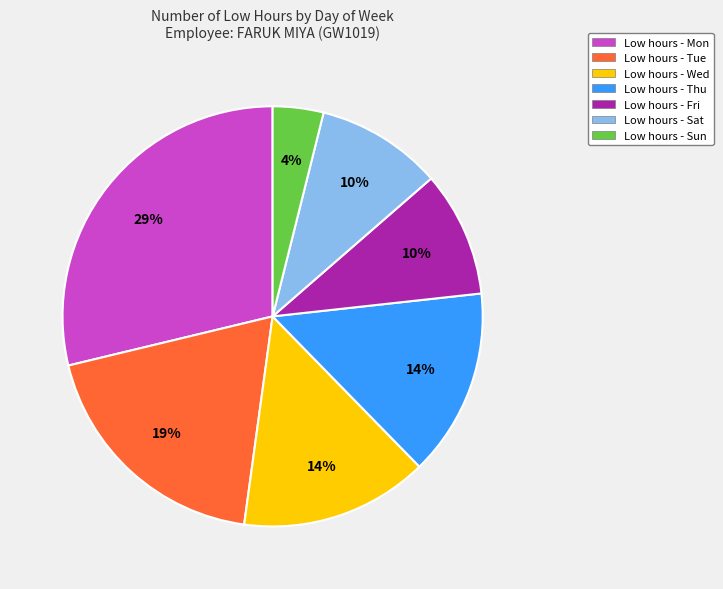

To the nearest percent, what portion does Low hours - Sat represent?

10%